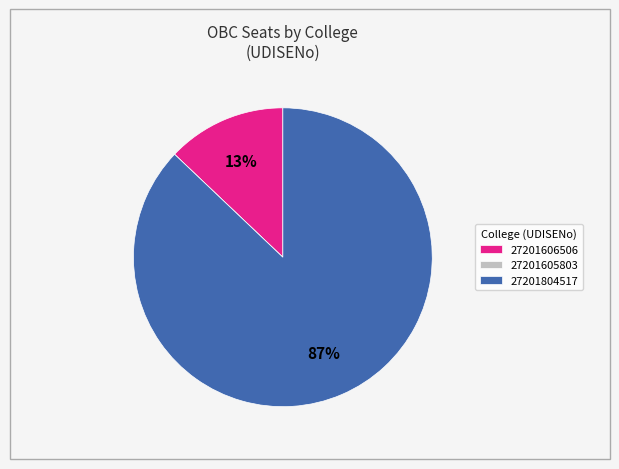

Is there a majority slice in this chart?

Yes